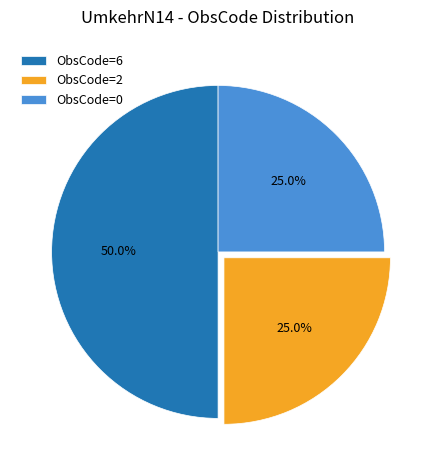

Is ObsCode=2 the majority of the pie?

No